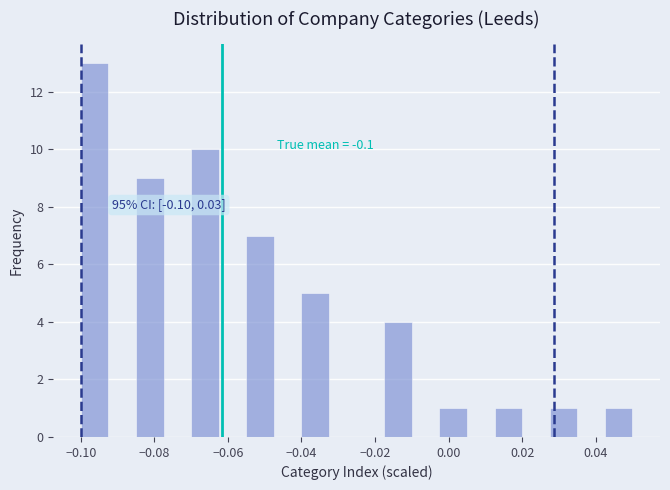

Read against the x-axis, roughly where is the centre of the tallest bar?

-0.096